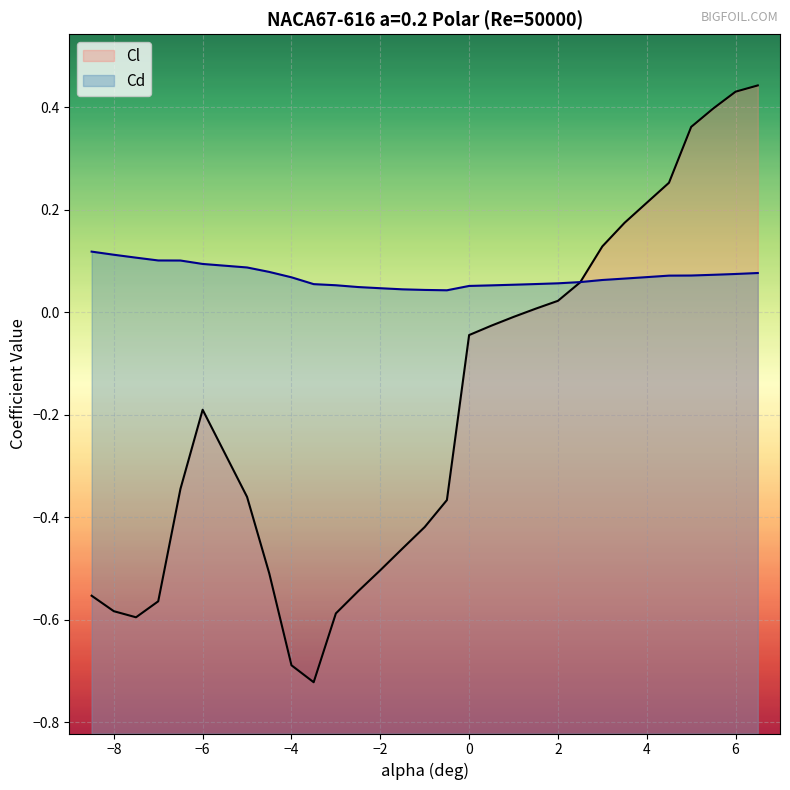

Rank the series by their maximum value, from lowest to highest.

Cd, Cl